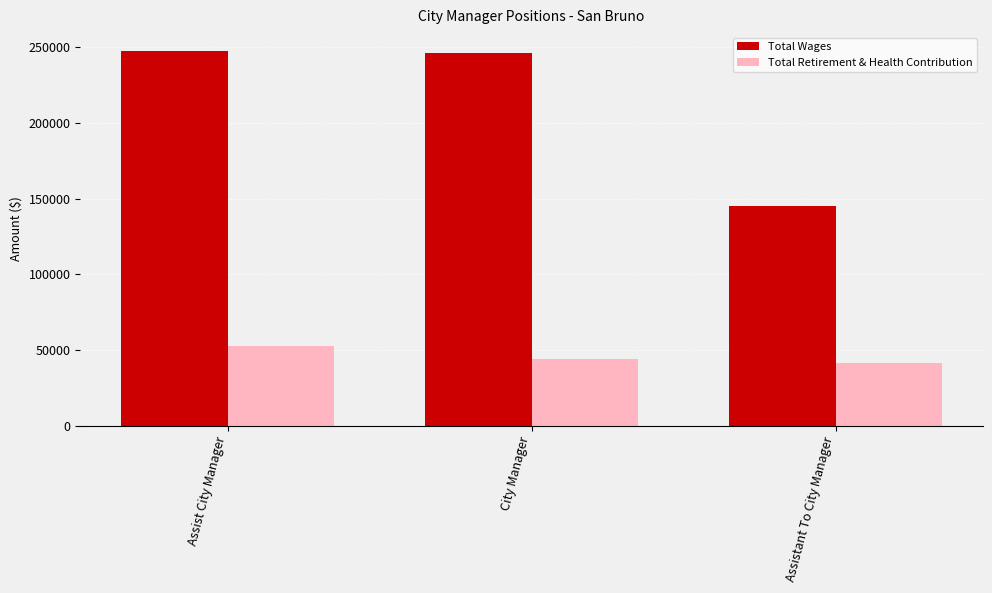

True or false: Total Retirement & Health Contribution has a value of 18249 at City Manager.

False